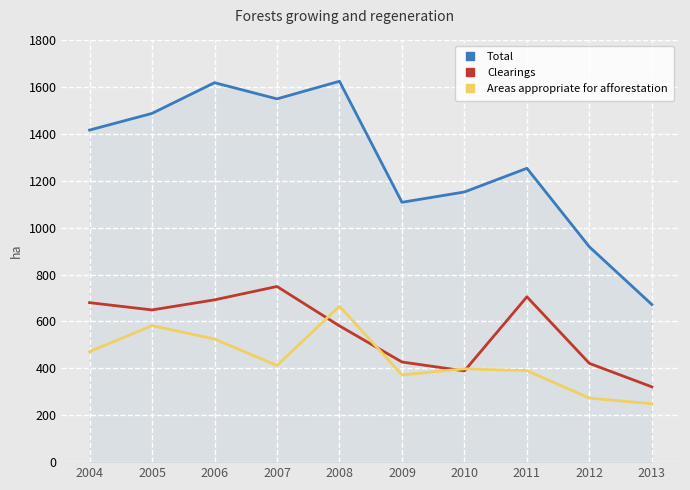

Is the value of Clearings at 2011 greater than the value of Total at 2004?

No